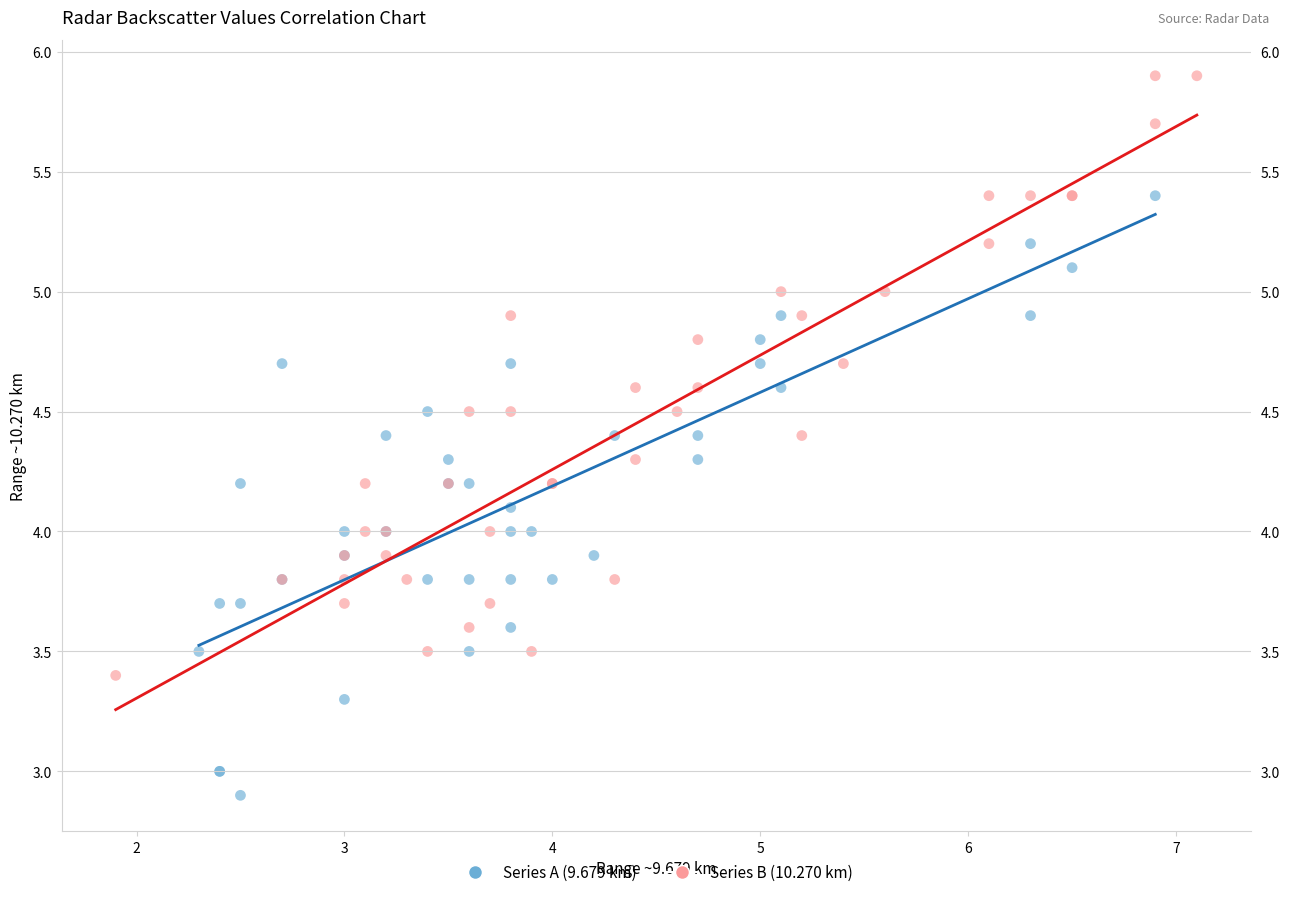

Which series reaches the maximum Y coordinate?

Series B (10.270 km)